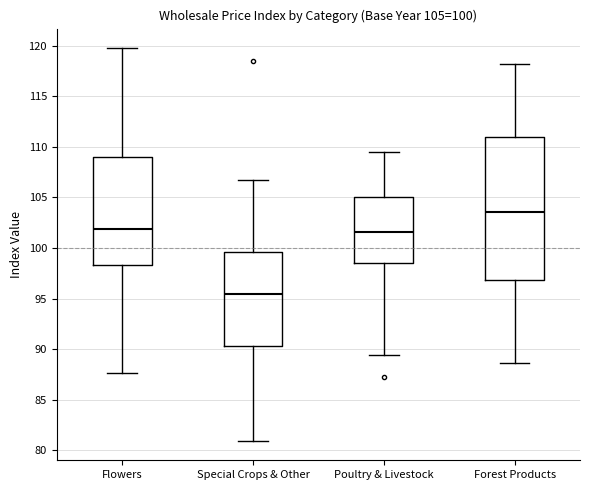

Which box's median line is the highest?

Forest Products